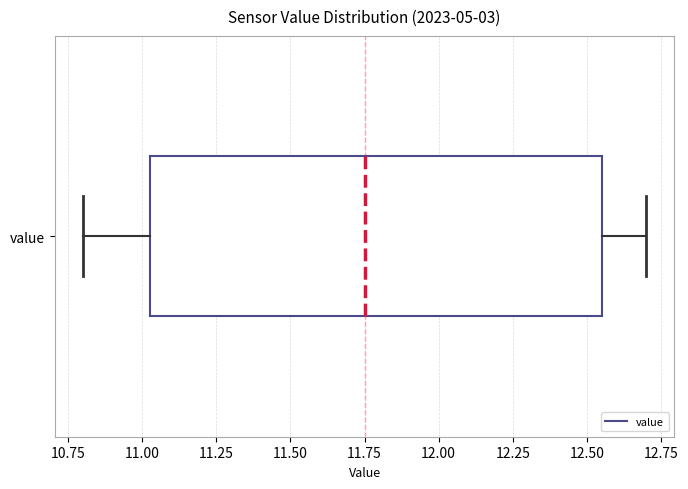

Transcribe this box plot: give where the median line is, the range the box spans, and where the two whiskers end, as read against the x-axis. The values are not printed on the chart, so give them approximately, as read against the axis.

median 11.75, box 11.05 to 12.55, whiskers 10.80 to 12.70